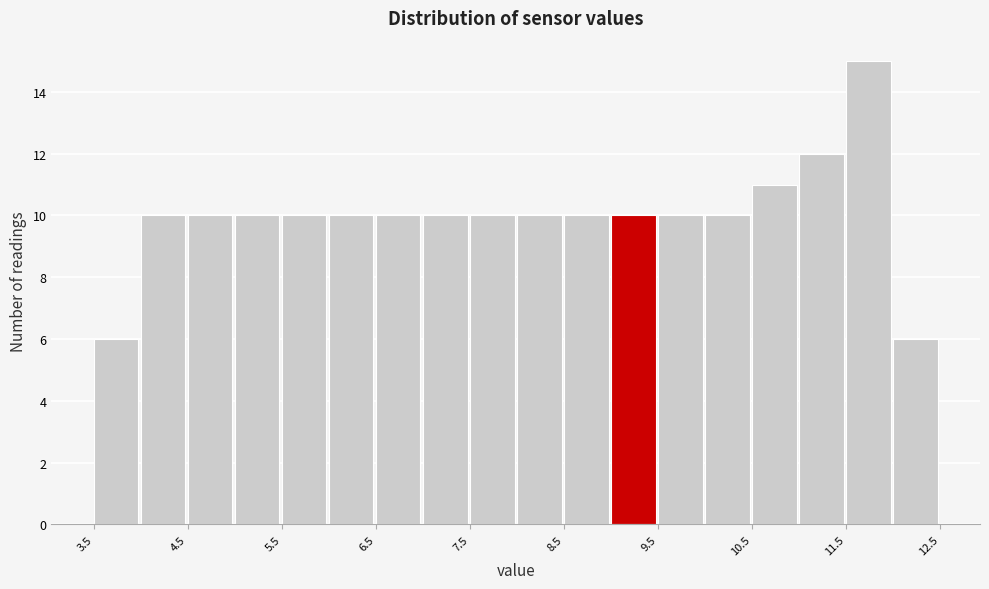

Which range on the x-axis has the tallest bar?

11.5 to 12.0